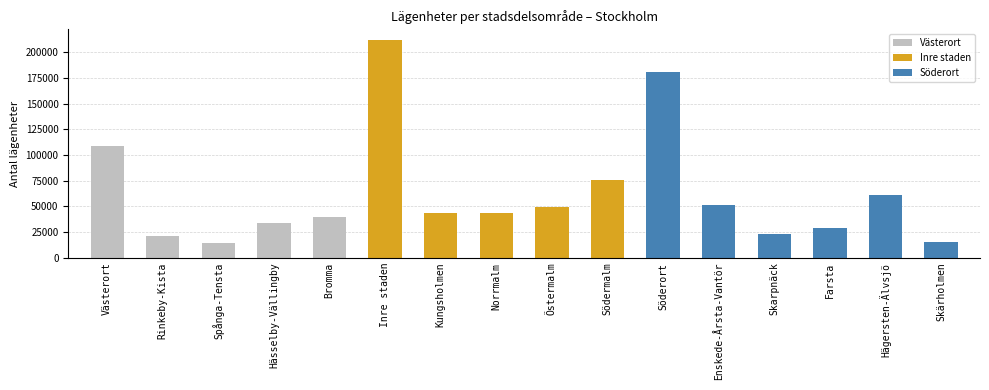

What value does the data have at Inre staden, to the nearest 10?

211940